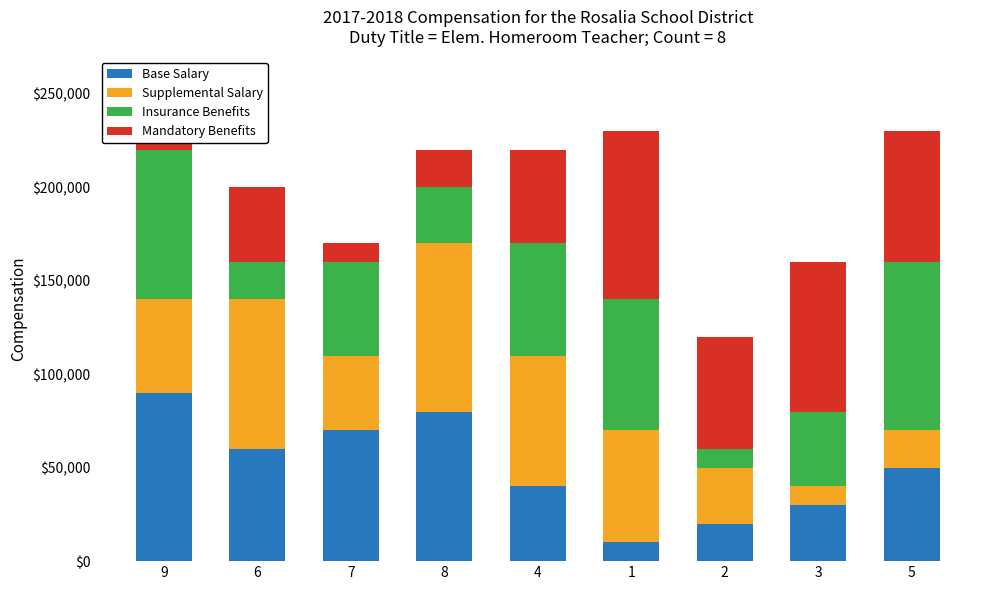

How many categories are shown in the chart?

9